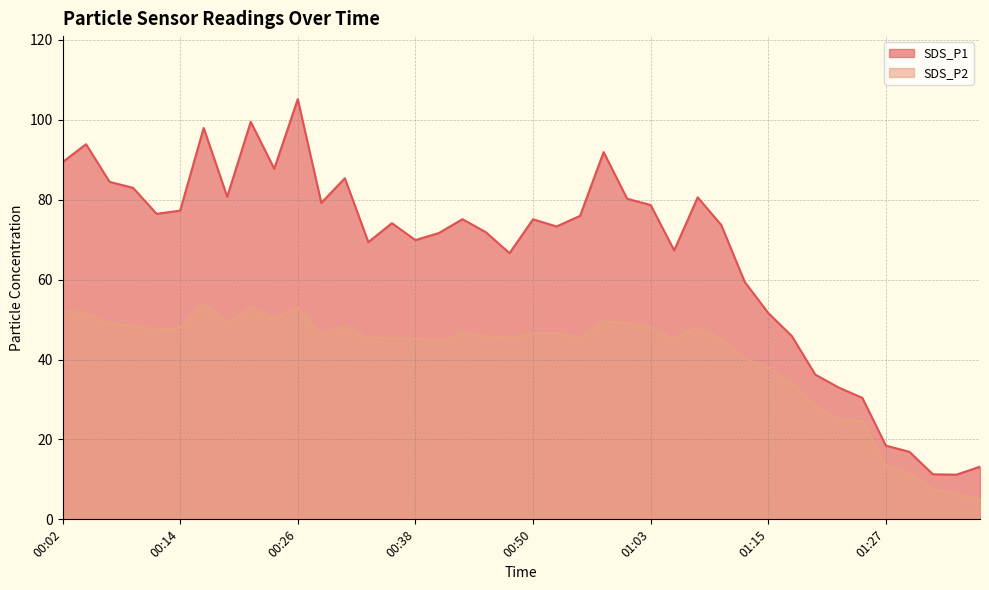

What is the sum of all SDS_P2 values?

1627.3